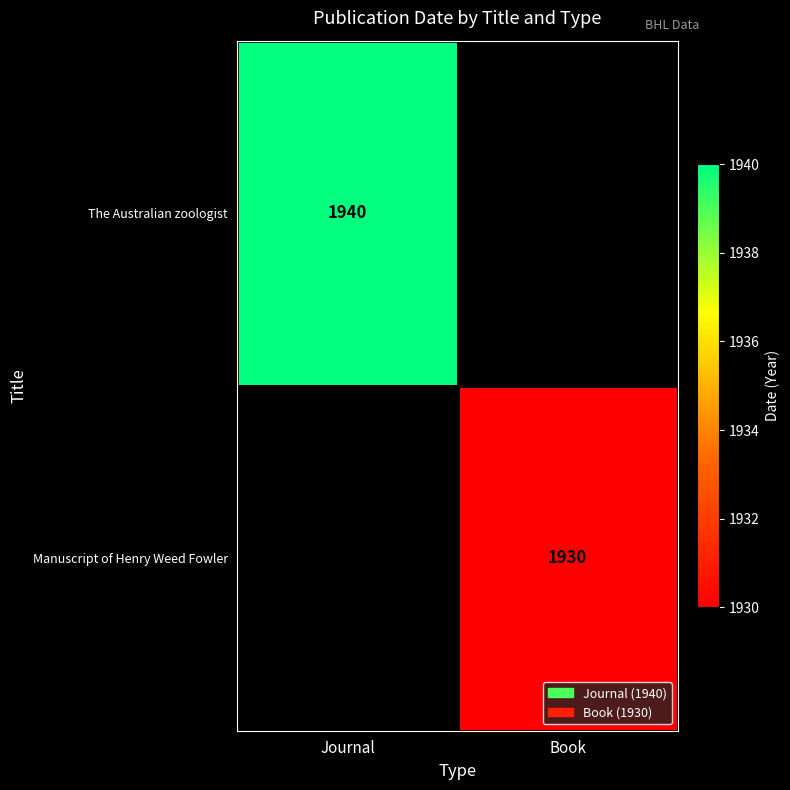

True or false: Manuscript of Henry Weed Fowler has a value of 2607 at Book.

False